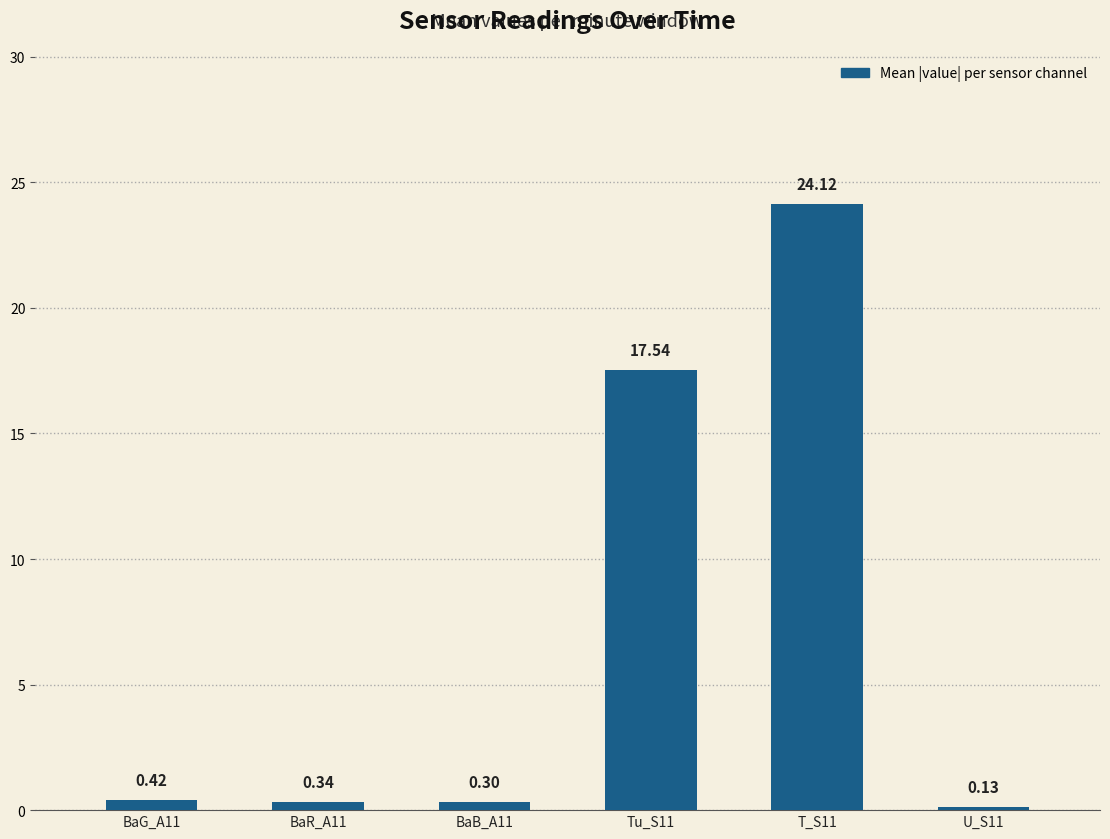

What is the sum of the values at BaR_A11 and U_S11?

0.5